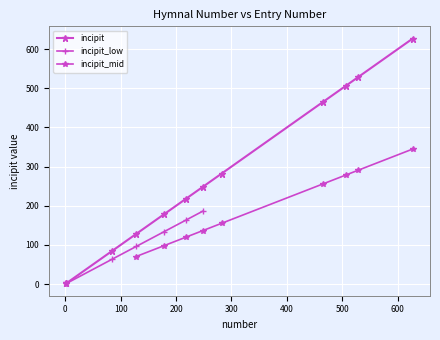

The value at 85 is 148. True or false?

False